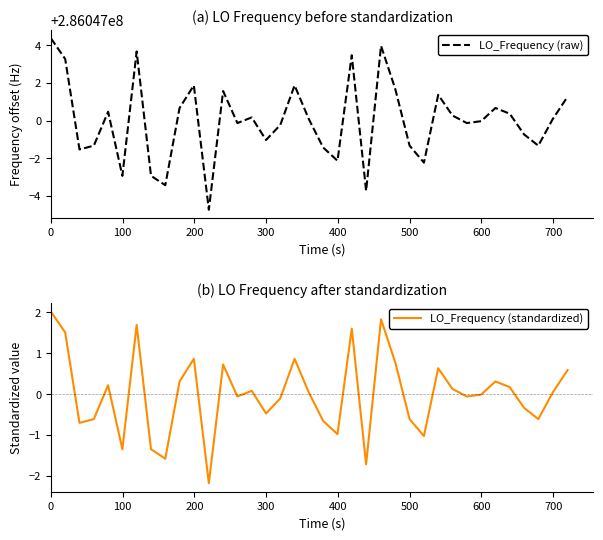

True or false: LO_Frequency (standardized) and LO_Frequency (raw) intersect in this chart.

False